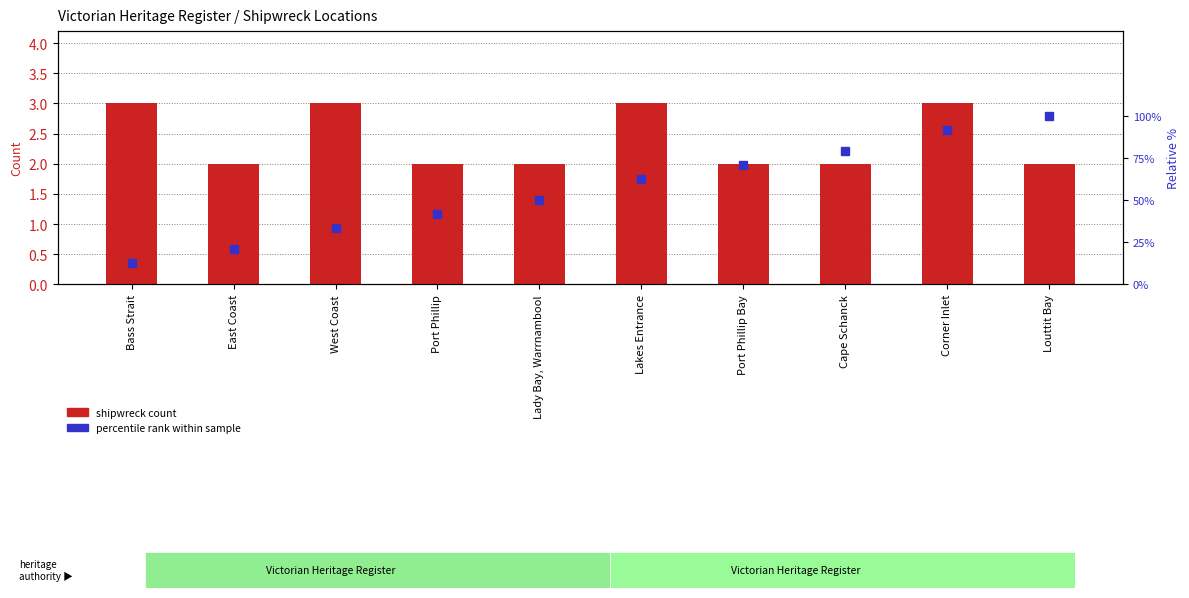

At which label does percentile rank within sample first exceed 62?

Lakes Entrance